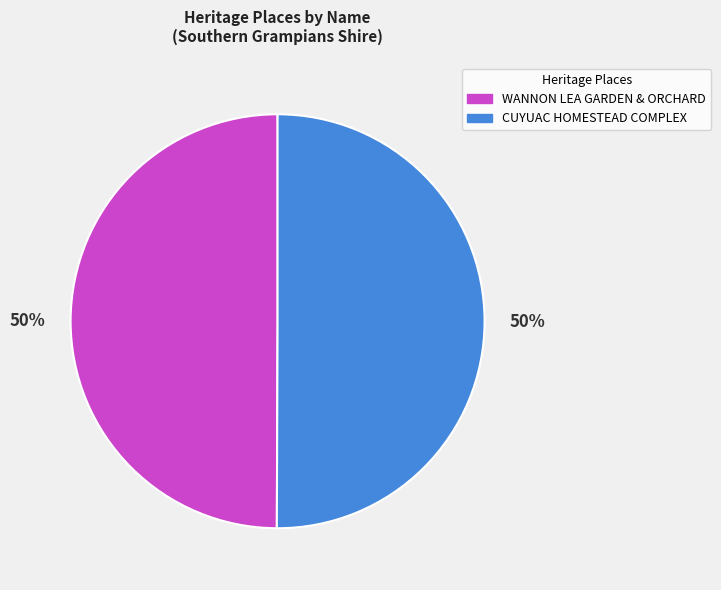

Count the number of slices in the pie.

2